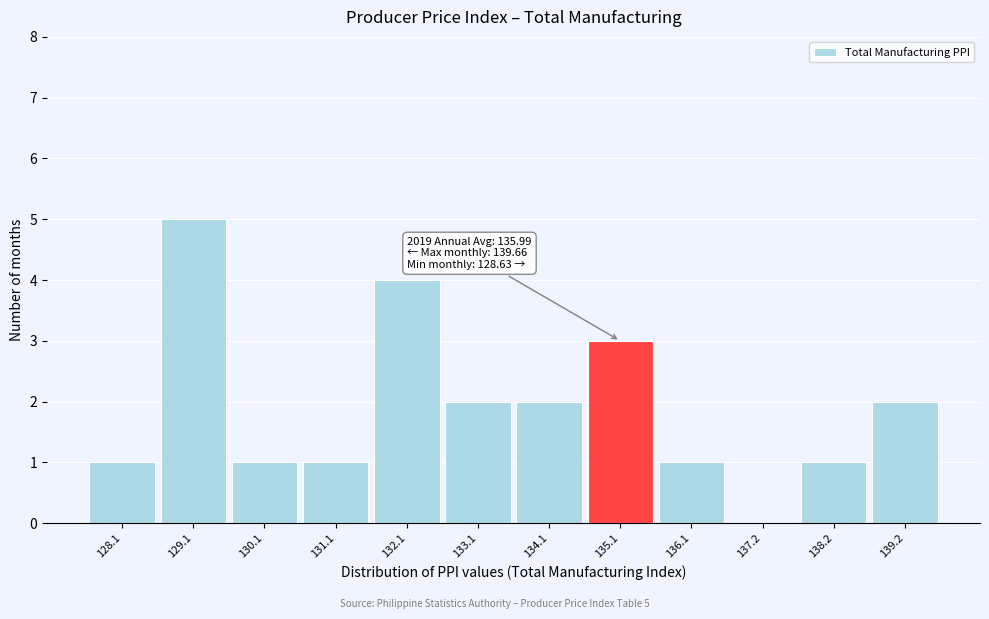

Reading left to right, transcribe all the data shown in this chart.

128.1=1	129.1=5	130.1=1	131.1=1	132.1=4	133.1=2	134.1=2	135.1=3	136.1=1	137.2=0	138.2=1	139.2=2